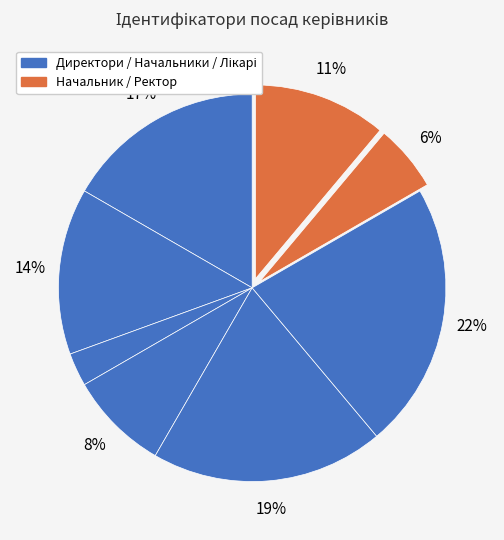

How many segments does this pie chart have?

8